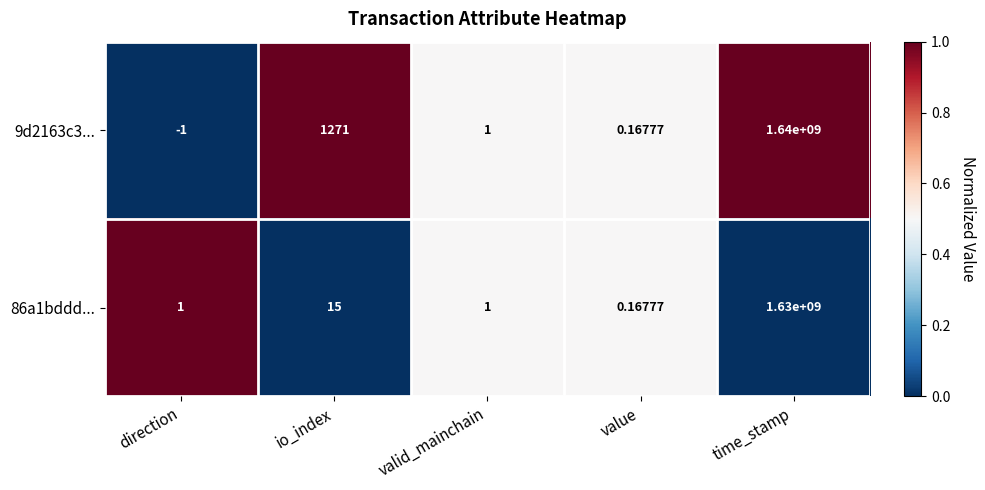

Rank the categories by 9d2163c3... value from lowest to highest.

direction, value, valid_mainchain, io_index, time_stamp